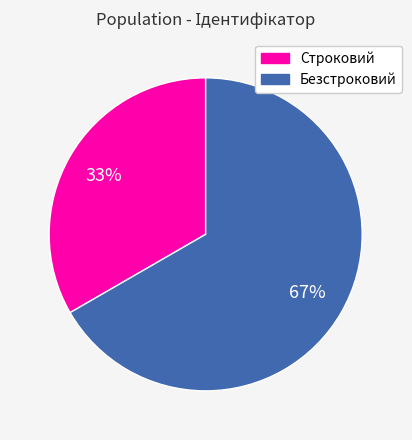

Which category accounts for the majority?

Безстроковий